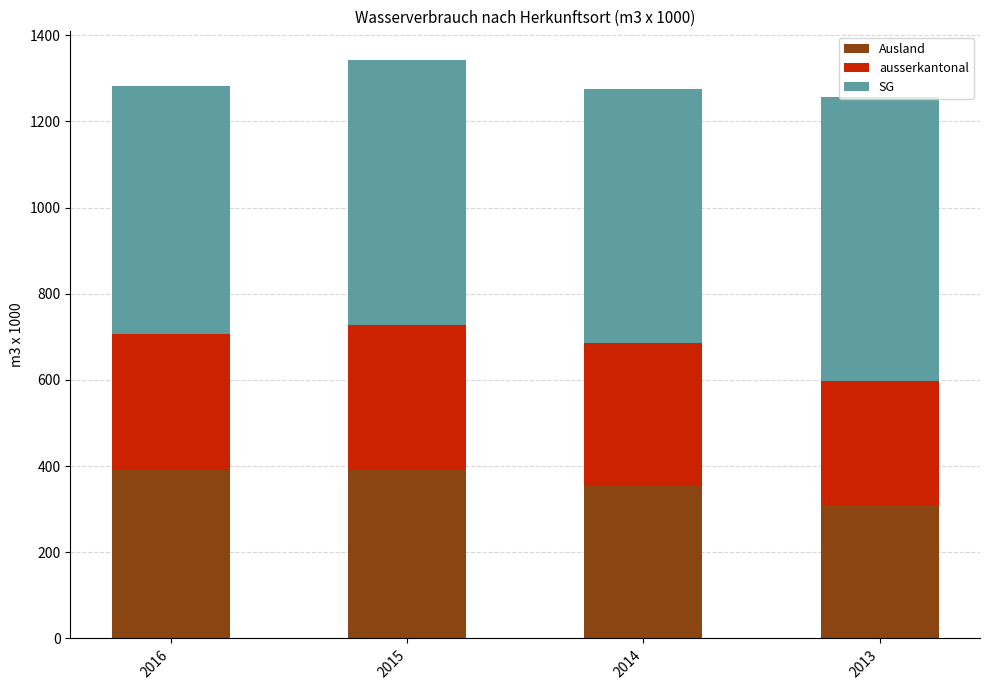

The value of Ausland at 2015 is 391. True or false?

True